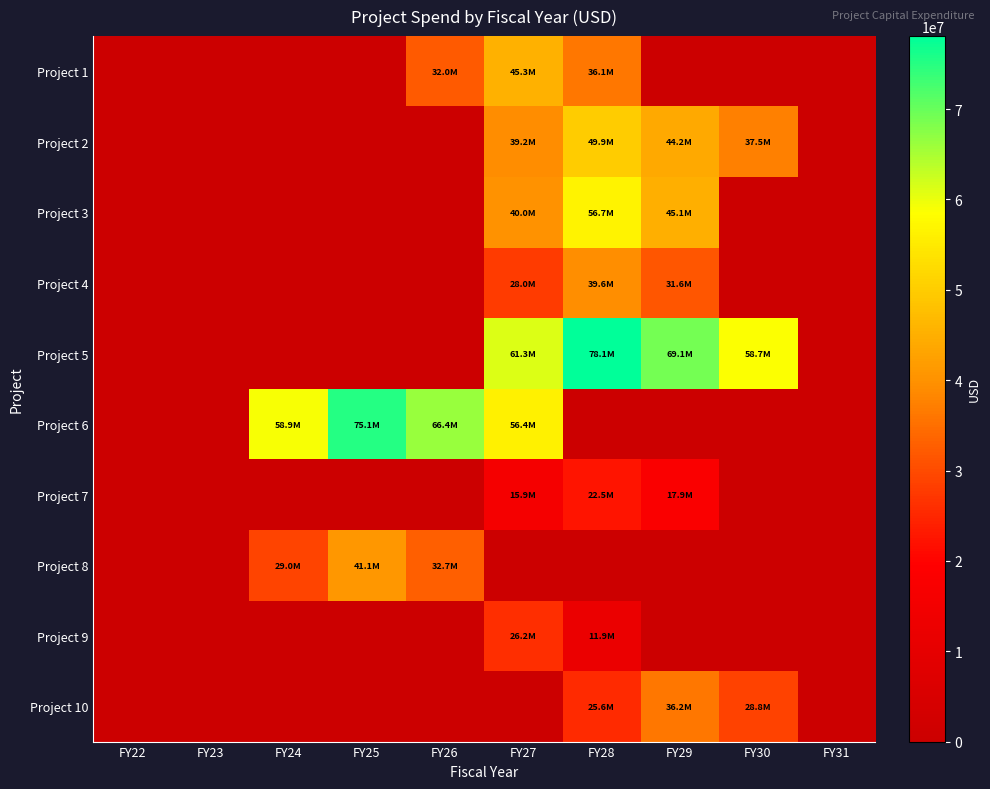

What is the total value across all series at FY25?

116137957.9